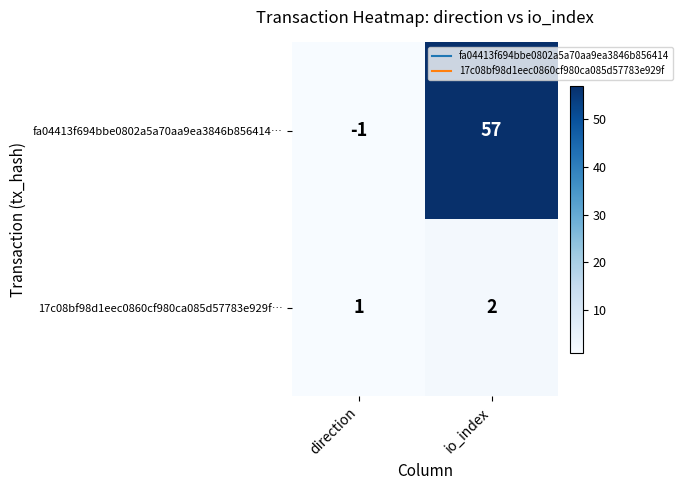

Is it true that fa04413f694bbe0802a5a70aa9ea3846b856414… equals 0 at direction?

False